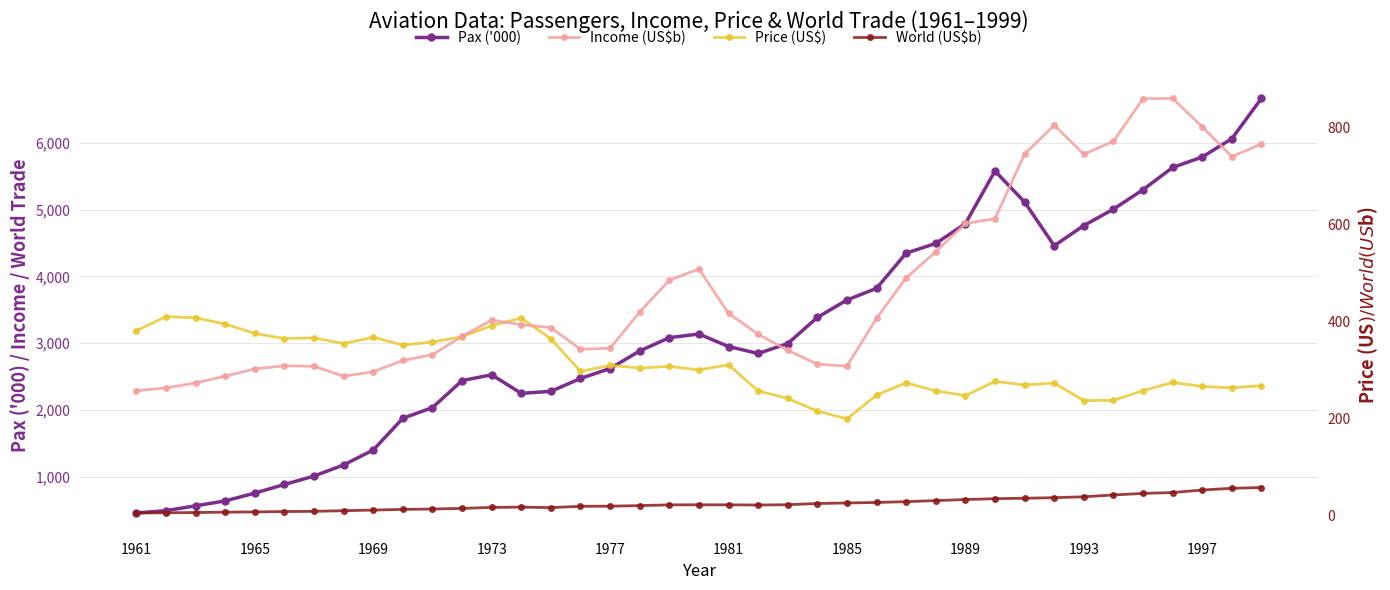

What are all the series names shown in the legend?

Pax ('000), Income (US$b), Price (US$), World (US$b)